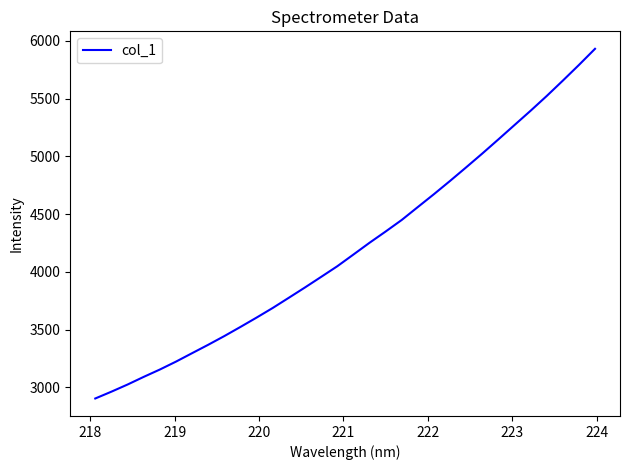

What is the greatest value displayed?

5930.6